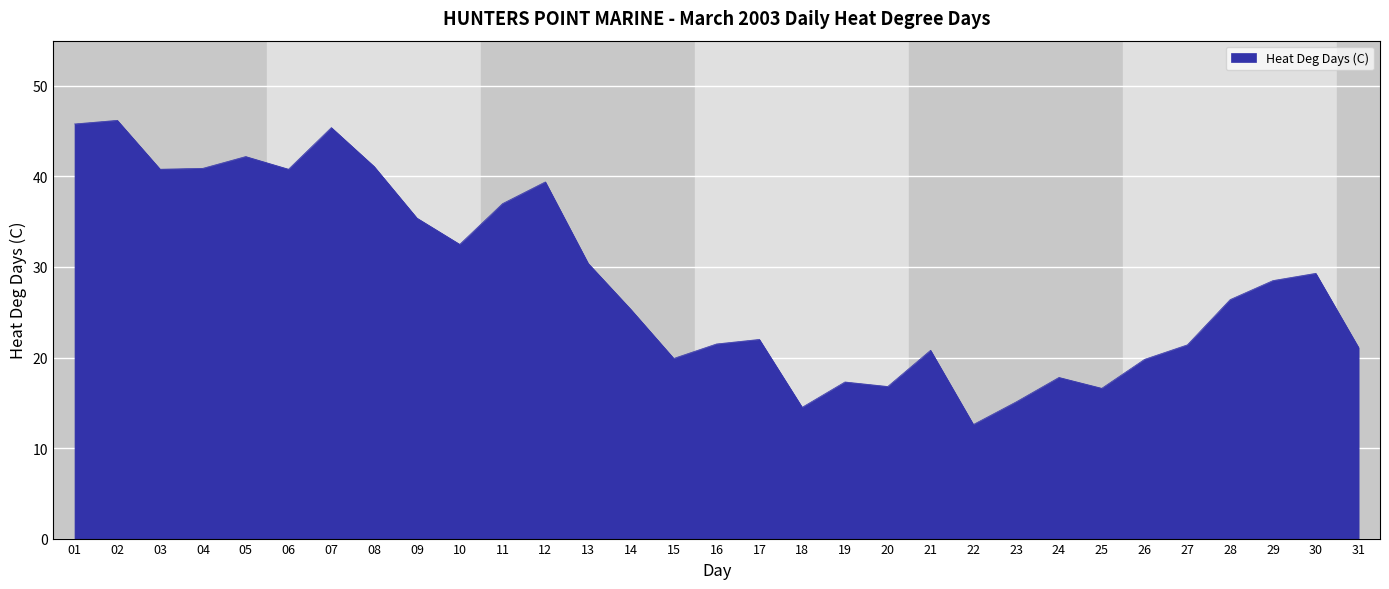

What is the greatest value displayed?

46.2